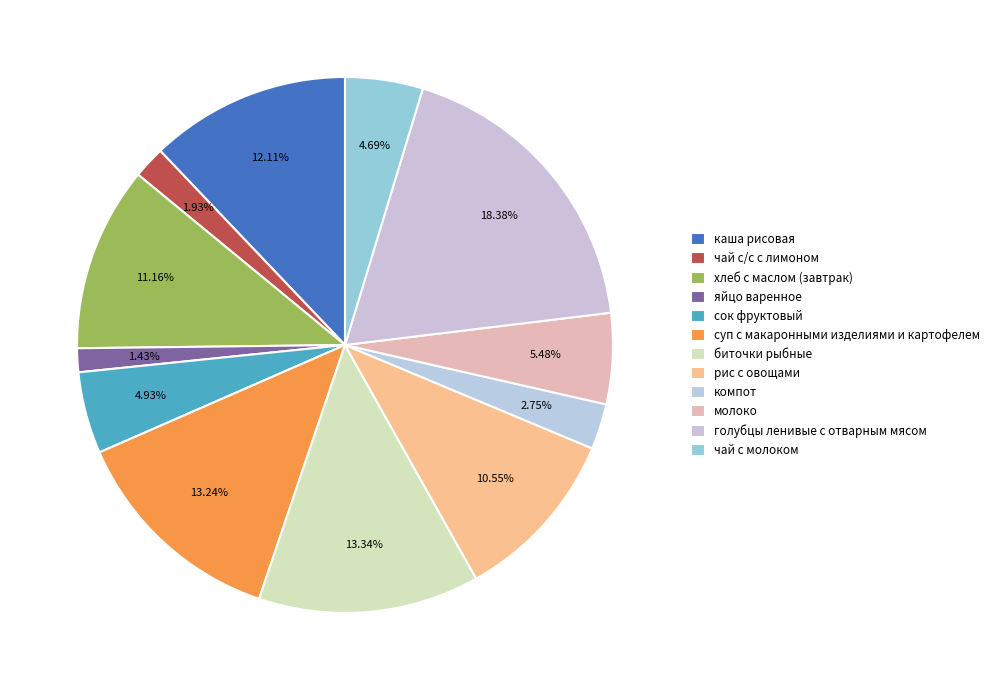

What percentage do молоко and каша рисовая together represent?

17.6%